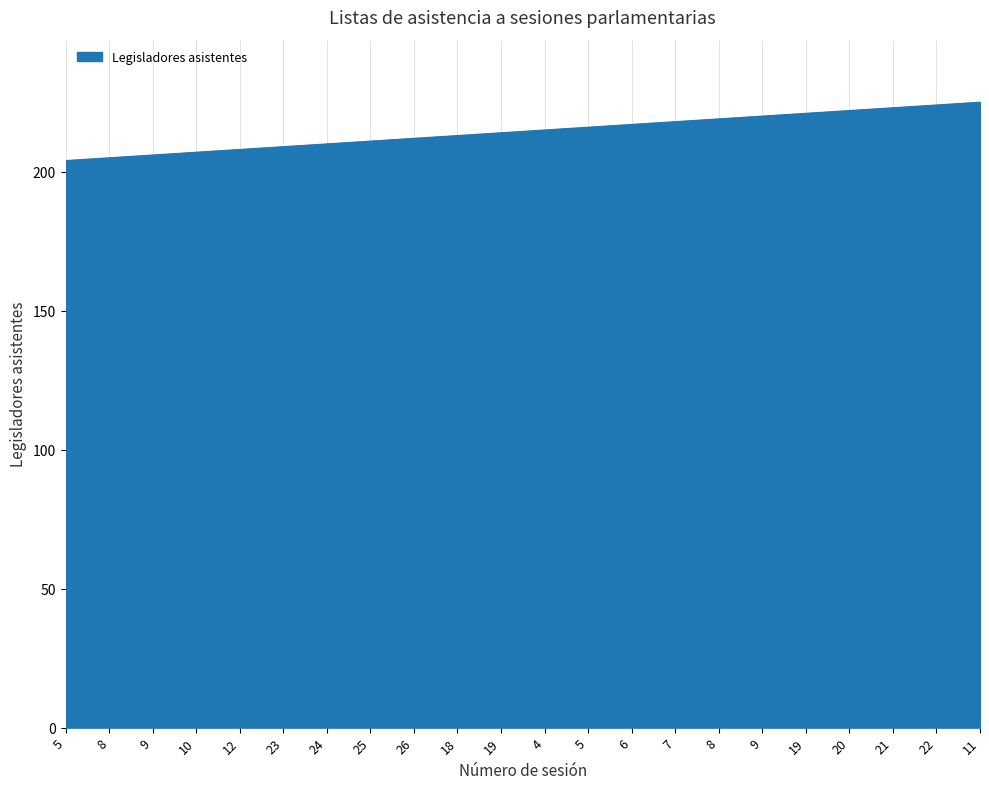

Approximately how many times larger is the value at 24 compared to 26?

1.0